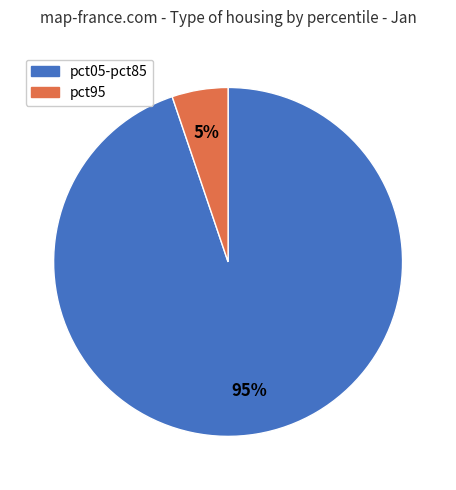

To the nearest percent, what is the difference between the largest and smallest slice percentages?

90%